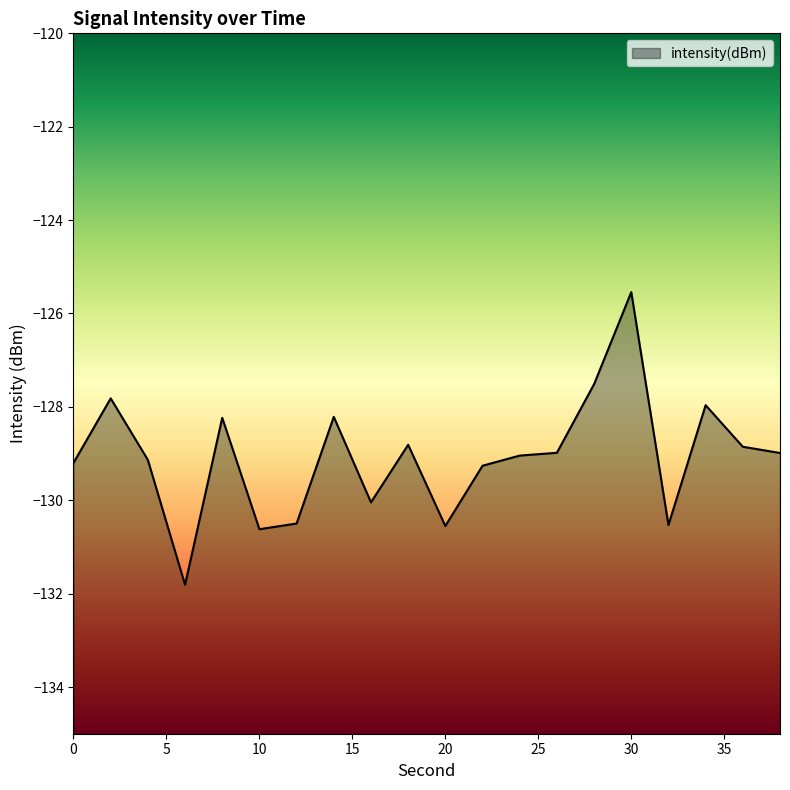

True or false: the data shows -170.3 at 16.

False